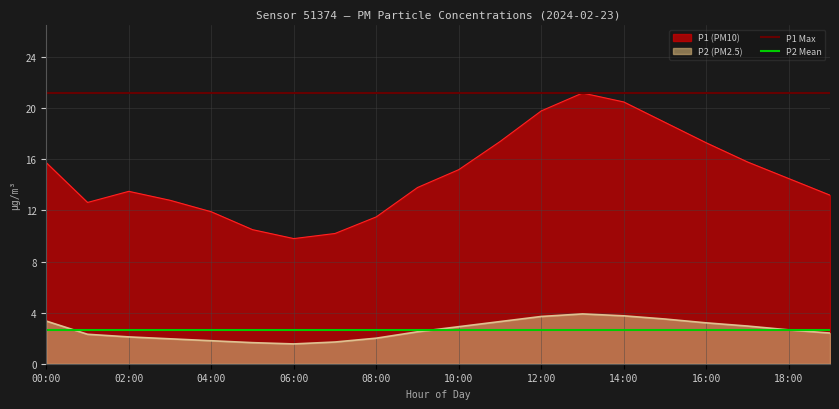

How many lines are shown in the chart?

4